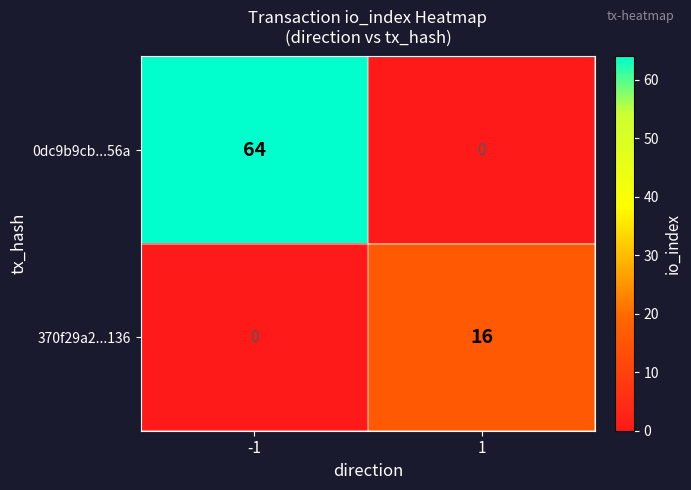

Reading left to right, what are all the values shown in this chart?

0dc9b9cb...56a: -1=64	1=0
370f29a2...136: -1=0	1=16